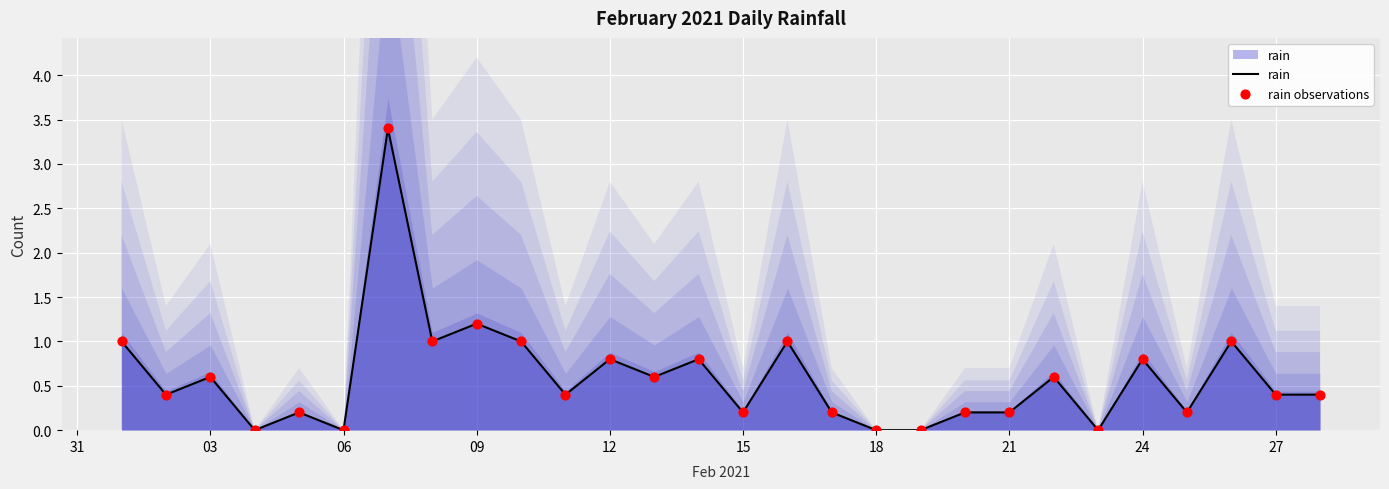

Which series reaches the maximum Y coordinate?

rain